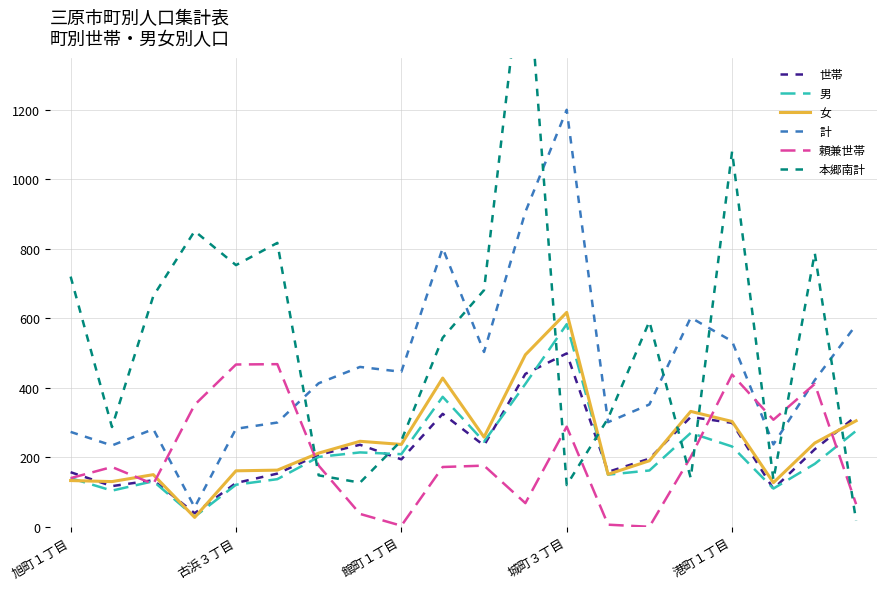

What is the sum of the 男 values at 港町１丁目 and 城町３丁目?

814